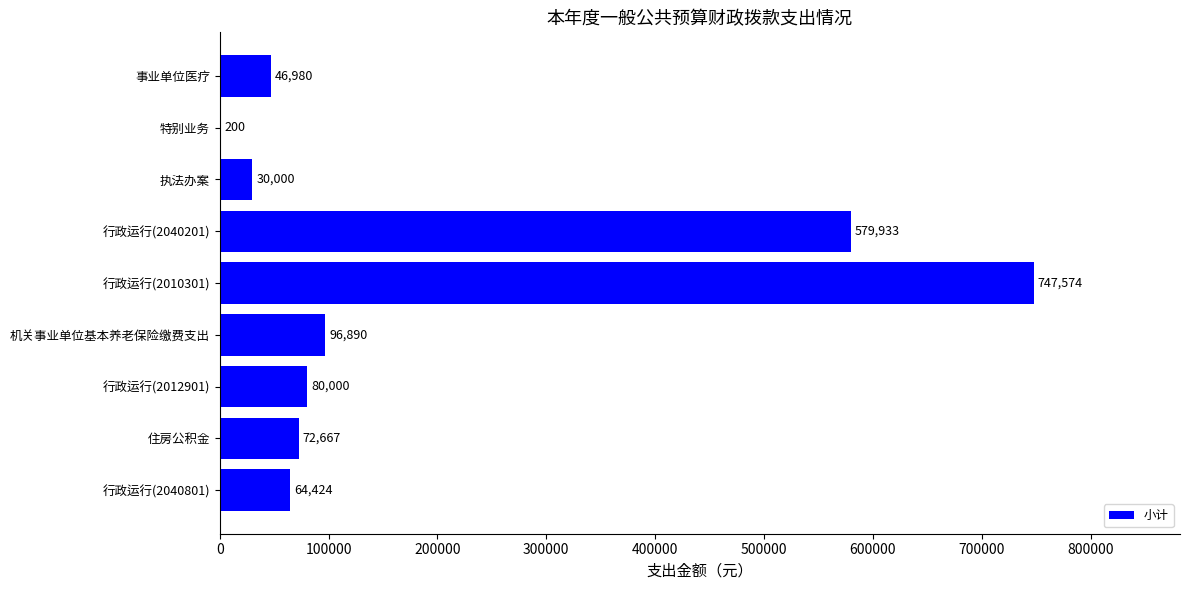

Between 行政运行(2040201) and 特别业务, which is larger?

行政运行(2040201)